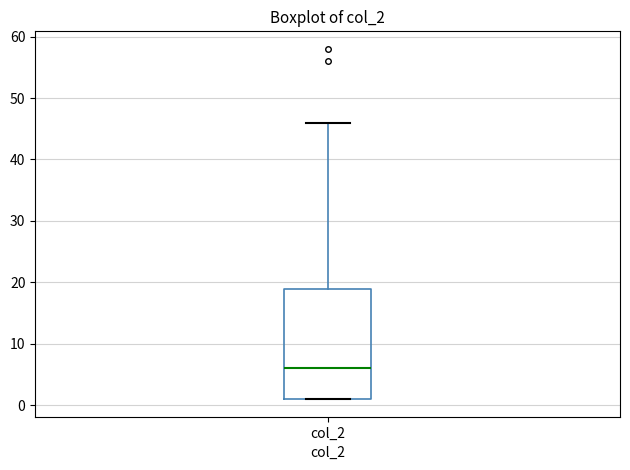

Transcribe this box plot: give where the median line is, the range the box spans, and where the two whiskers end, as read against the y-axis. The values are not printed on the chart, so give them approximately, as read against the axis.

median 6, box 1 to 19, whiskers 1 to 46